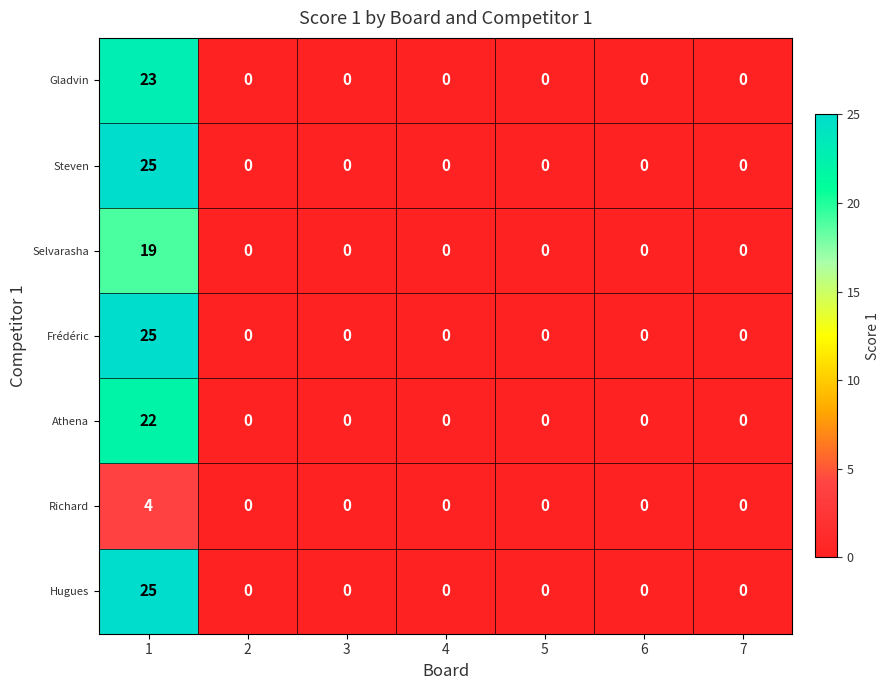

The Athena series shows -12 at 7. True or false?

False